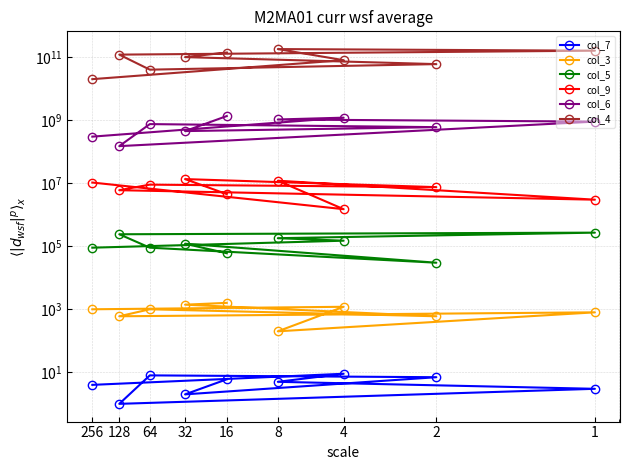

Is the value of col_7 at 32 greater than the value of col_4 at 8?

No